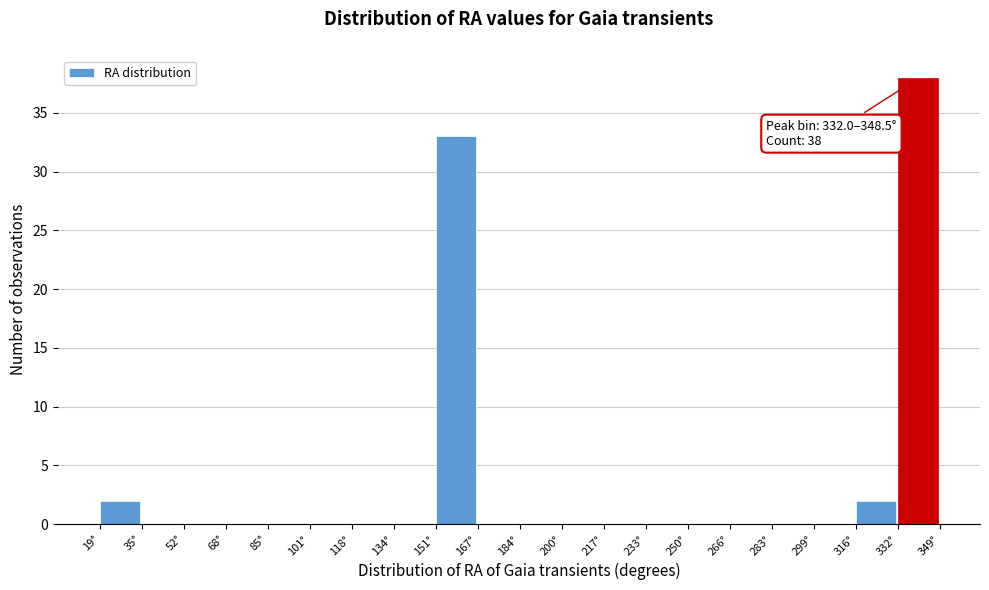

Which range on the x-axis has the tallest bar?

332 to 348